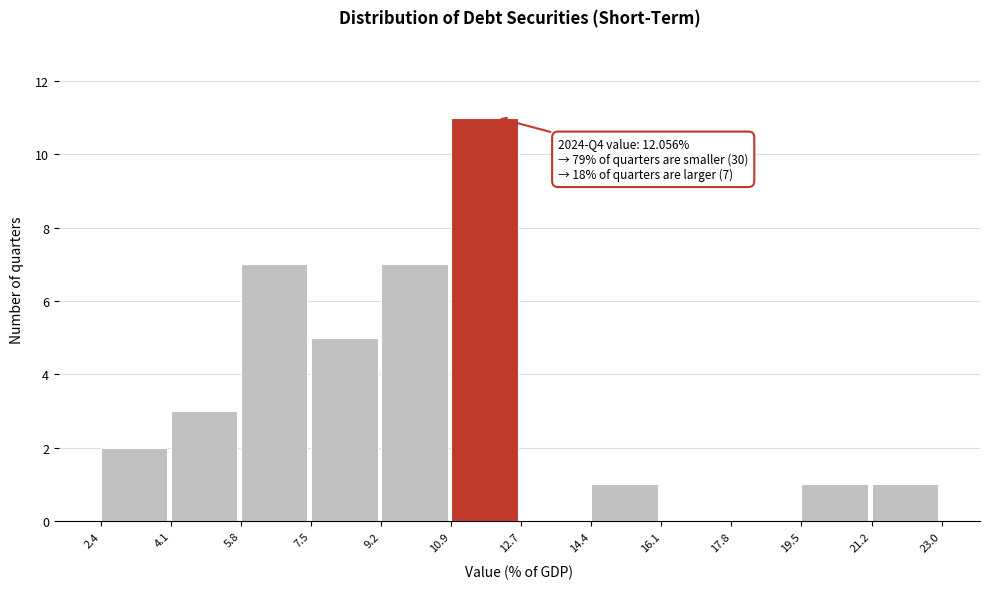

Over which range of the x-axis is the bar tallest?

10.9 to 12.7